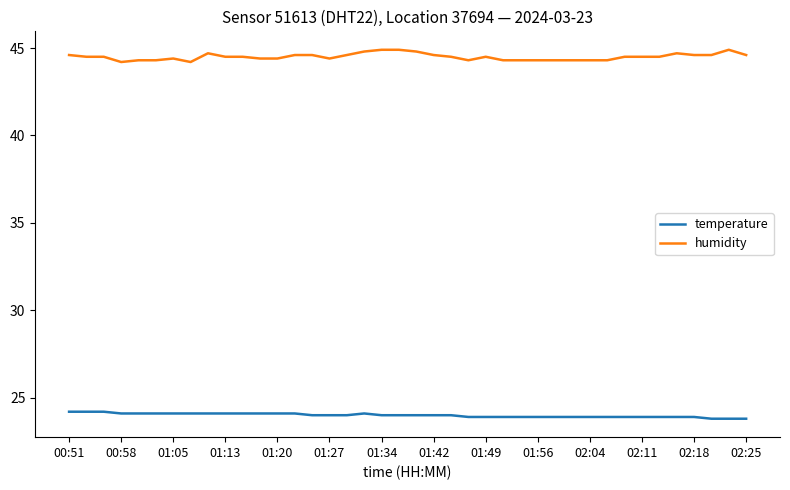

At how many categories does at least one series exceed 38?

40